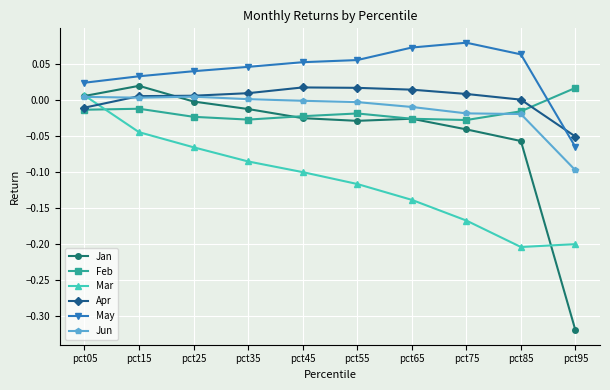

What is the difference between the highest and lowest values at pct55?

0.2